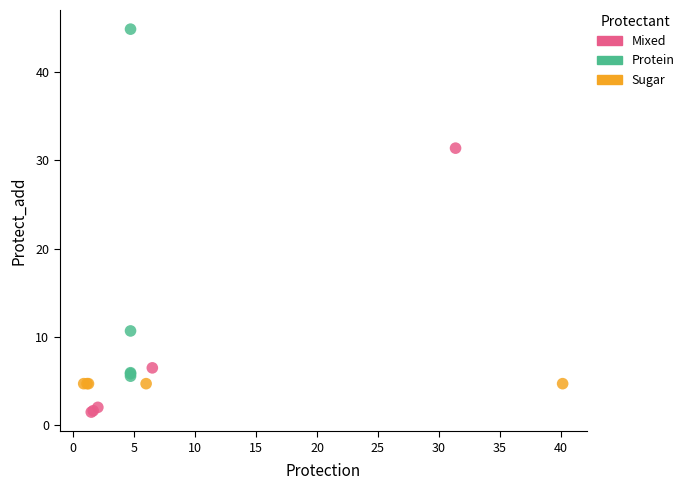

Which series reaches the minimum Y coordinate?

Mixed